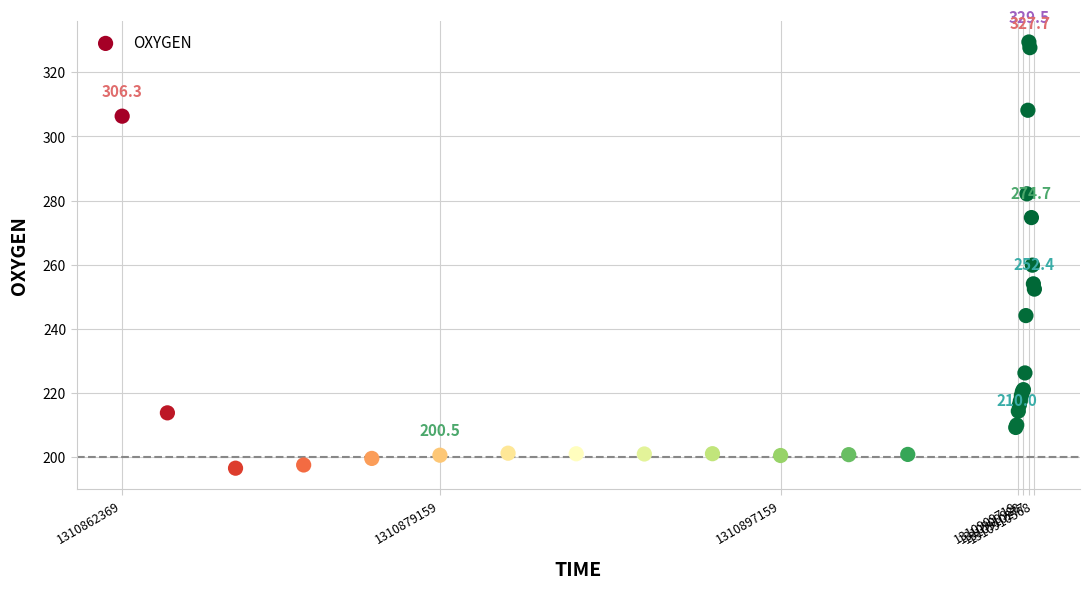

What Y value in the scatter plot is closest to 262?

259.8